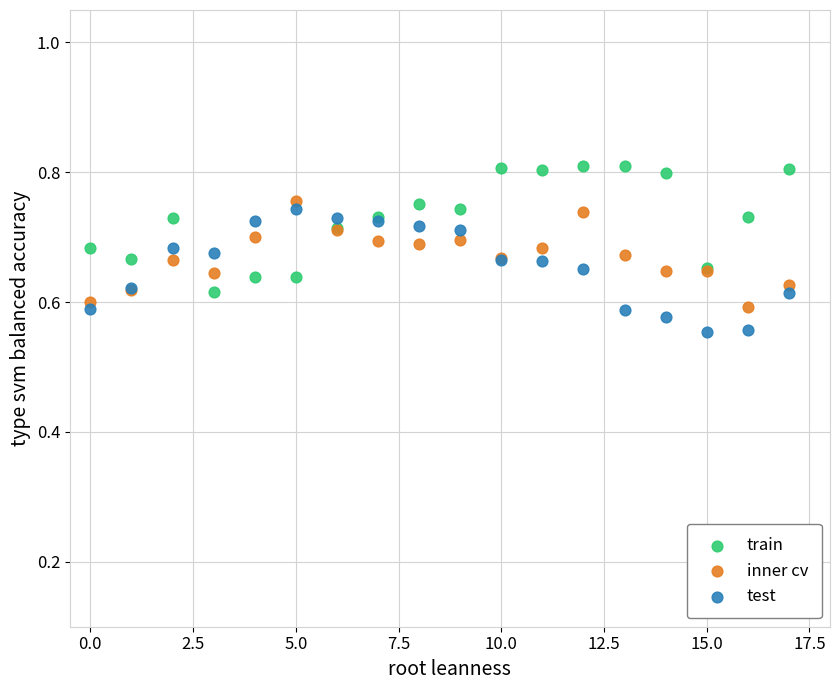

Which series contains the highest Y value?

train